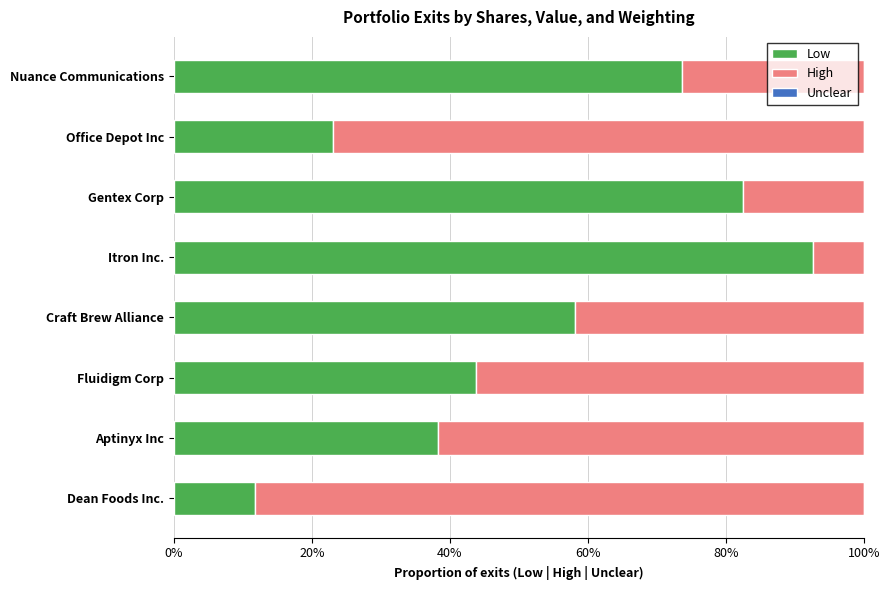

The Low series shows 5.7 at Office Depot Inc. True or false?

False